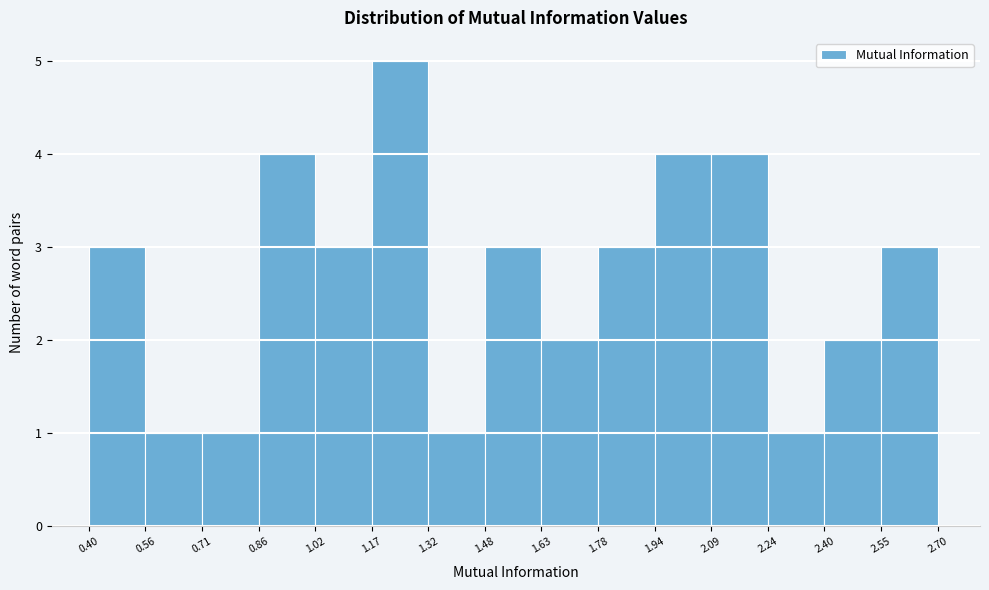

How tall is the bar that spans 0.56 to 0.71 on the x-axis? The values are not printed on the chart, so give them approximately, as read against the axis.

1